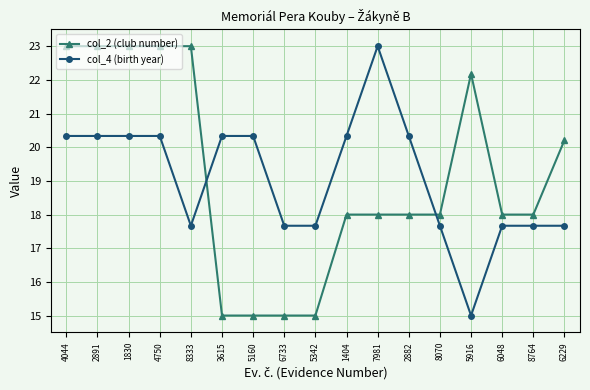

The value of col_4 (birth year) at 1830 is 10.7. True or false?

False